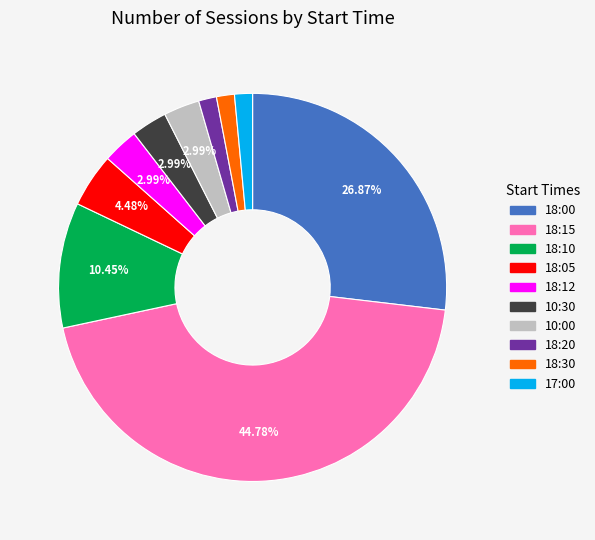

Does any single category account for the majority?

No